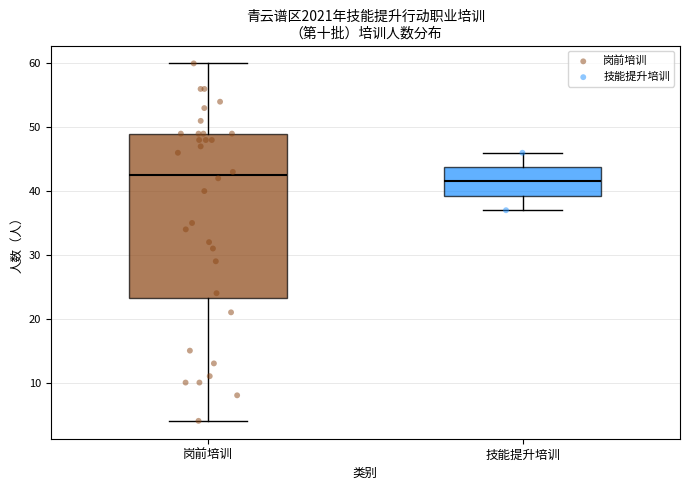

Reading left to right, read every box against the y-axis: the position of its median line, the range the box covers, and the ends of its whiskers. The values are not printed on the chart, so give them approximately, as read against the axis.

岗前培训: median 43, box 23 to 49, whiskers 4 to 60
技能提升培训: median 42, box 39 to 44, whiskers 37 to 46